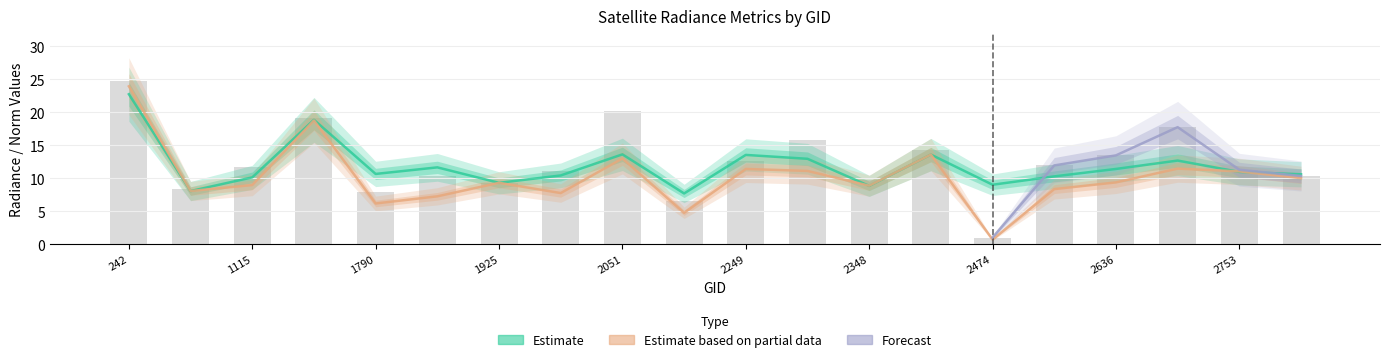

At which category is the sum across all series the highest?

242